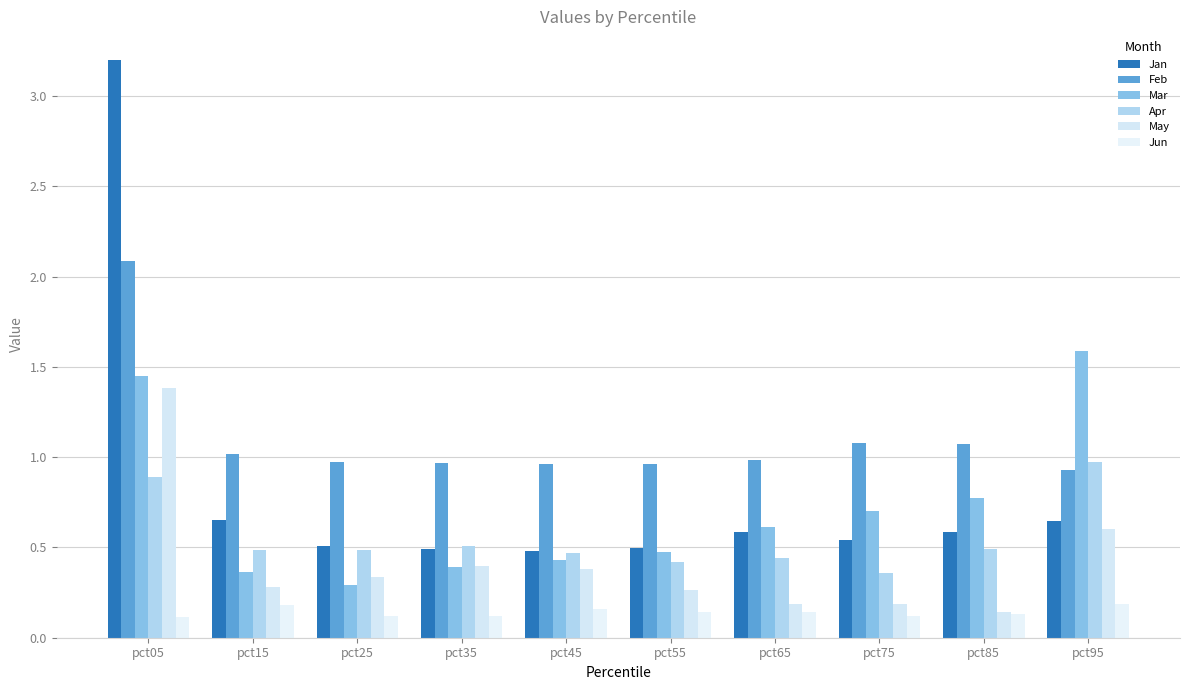

Does the chart contain any negative values?

No